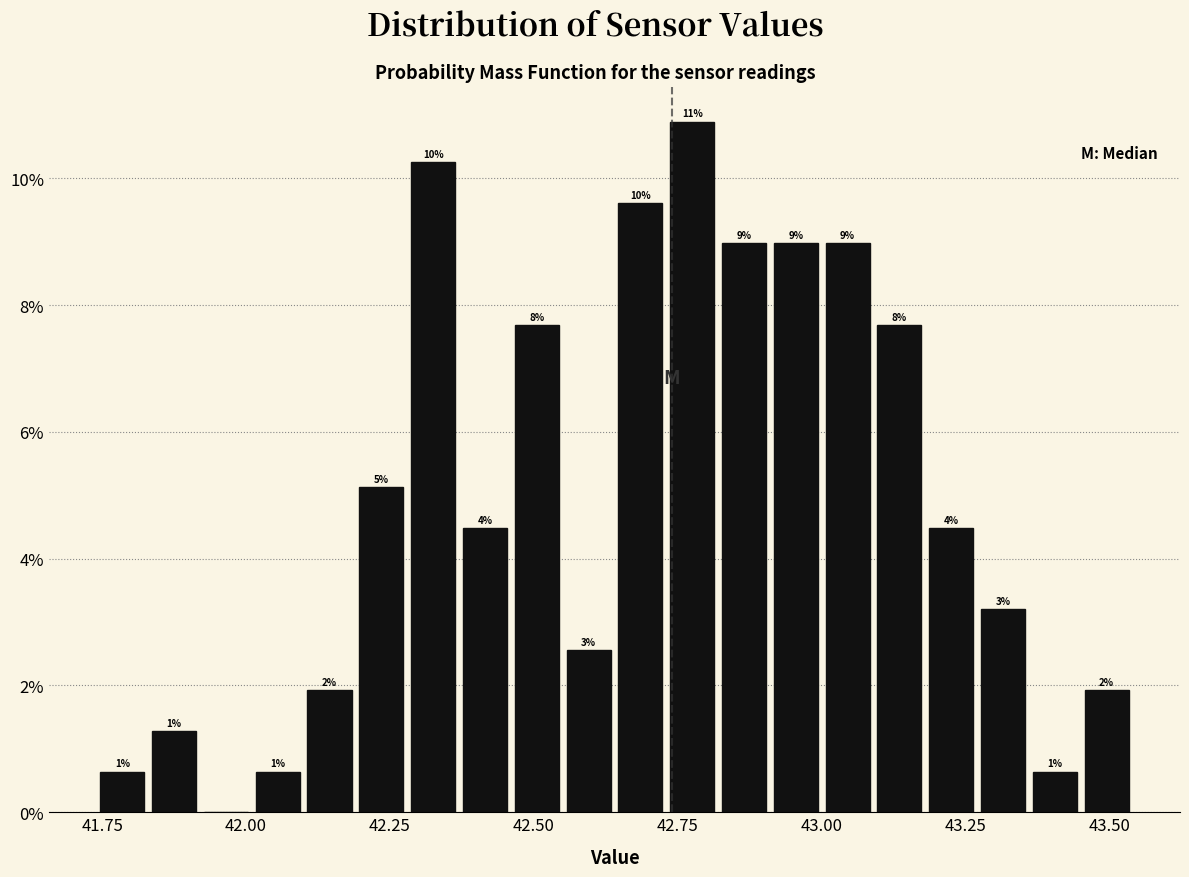

Read against the x-axis, roughly where is the centre of the tallest bar?

42.80